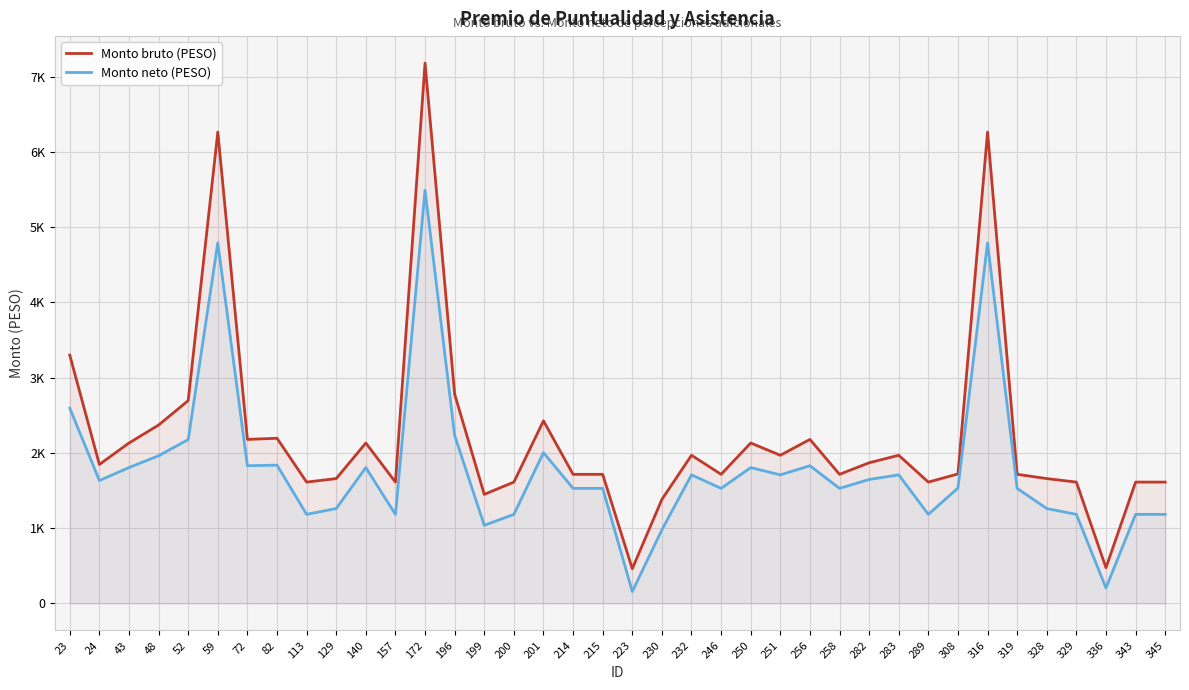

Which category has the lowest value in the Monto bruto (PESO) series?

223